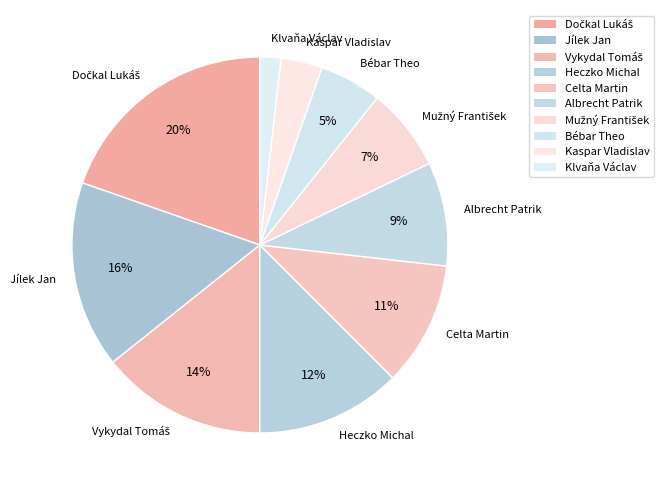

Do Jílek Jan and Kaspar Vladislav together represent more than half of the pie?

No